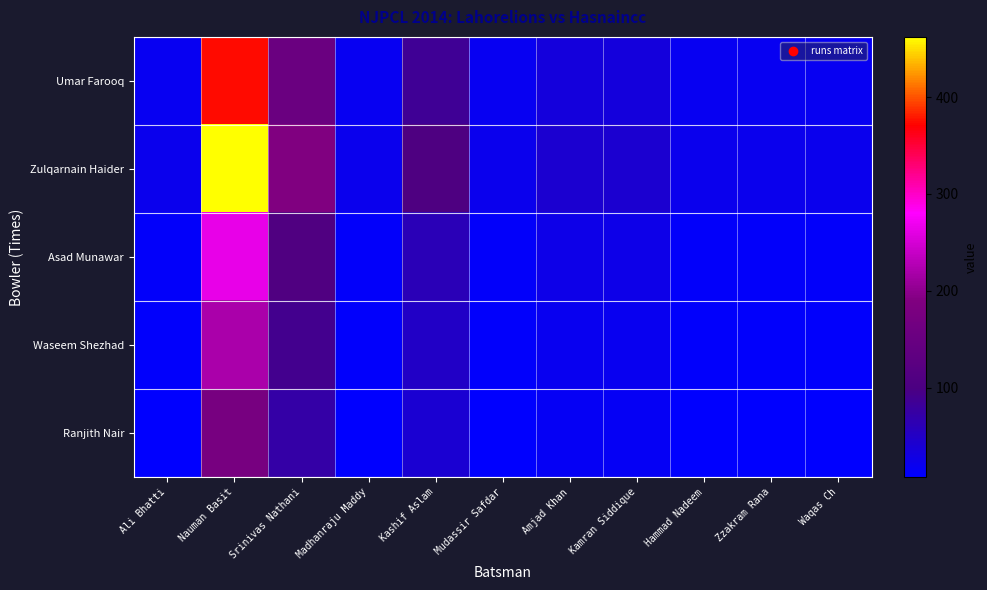

Reading right to left, list all the values displayed in this chart.

Umar Farooq: Waqas Ch=17	Zzakram Rana=17	Hammad Nadeem=17	Kamran Siddique=34	Amjad Khan=34	Mudassir Safdar=17	Kashif Aslam=85	Madhanraju Maddy=17	Srinivas Nathani=153	Nauman Basit=374	Ali Bhatti=17
Zulqarnain Haider: Waqas Ch=21	Zzakram Rana=21	Hammad Nadeem=21	Kamran Siddique=42	Amjad Khan=42	Mudassir Safdar=21	Kashif Aslam=105	Madhanraju Maddy=21	Srinivas Nathani=189	Nauman Basit=462	Ali Bhatti=21
Asad Munawar: Waqas Ch=12	Zzakram Rana=12	Hammad Nadeem=12	Kamran Siddique=24	Amjad Khan=24	Mudassir Safdar=12	Kashif Aslam=60	Madhanraju Maddy=12	Srinivas Nathani=108	Nauman Basit=264	Ali Bhatti=12
Waseem Shezhad: Waqas Ch=10	Zzakram Rana=10	Hammad Nadeem=10	Kamran Siddique=20	Amjad Khan=20	Mudassir Safdar=10	Kashif Aslam=50	Madhanraju Maddy=10	Srinivas Nathani=90	Nauman Basit=220	Ali Bhatti=10
Ranjith Nair: Waqas Ch=8	Zzakram Rana=8	Hammad Nadeem=8	Kamran Siddique=16	Amjad Khan=16	Mudassir Safdar=8	Kashif Aslam=40	Madhanraju Maddy=8	Srinivas Nathani=72	Nauman Basit=176	Ali Bhatti=8